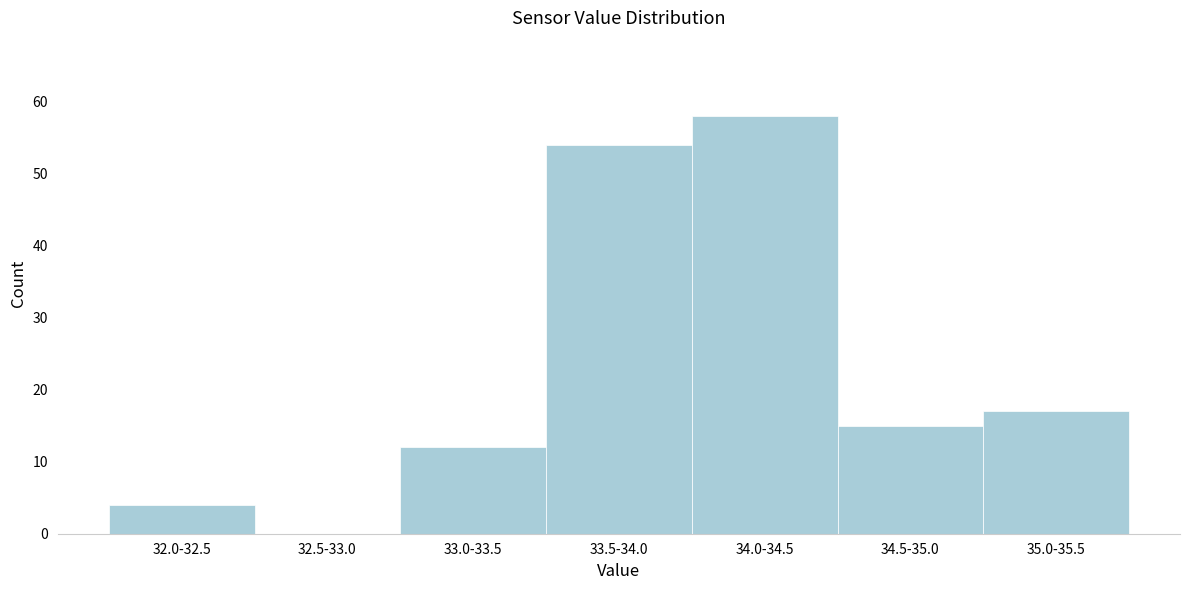

Reading right to left, list all the values displayed in this chart.

35.0-35.5=17	34.5-35.0=15	34.0-34.5=58	33.5-34.0=54	33.0-33.5=12	32.5-33.0=0	32.0-32.5=4